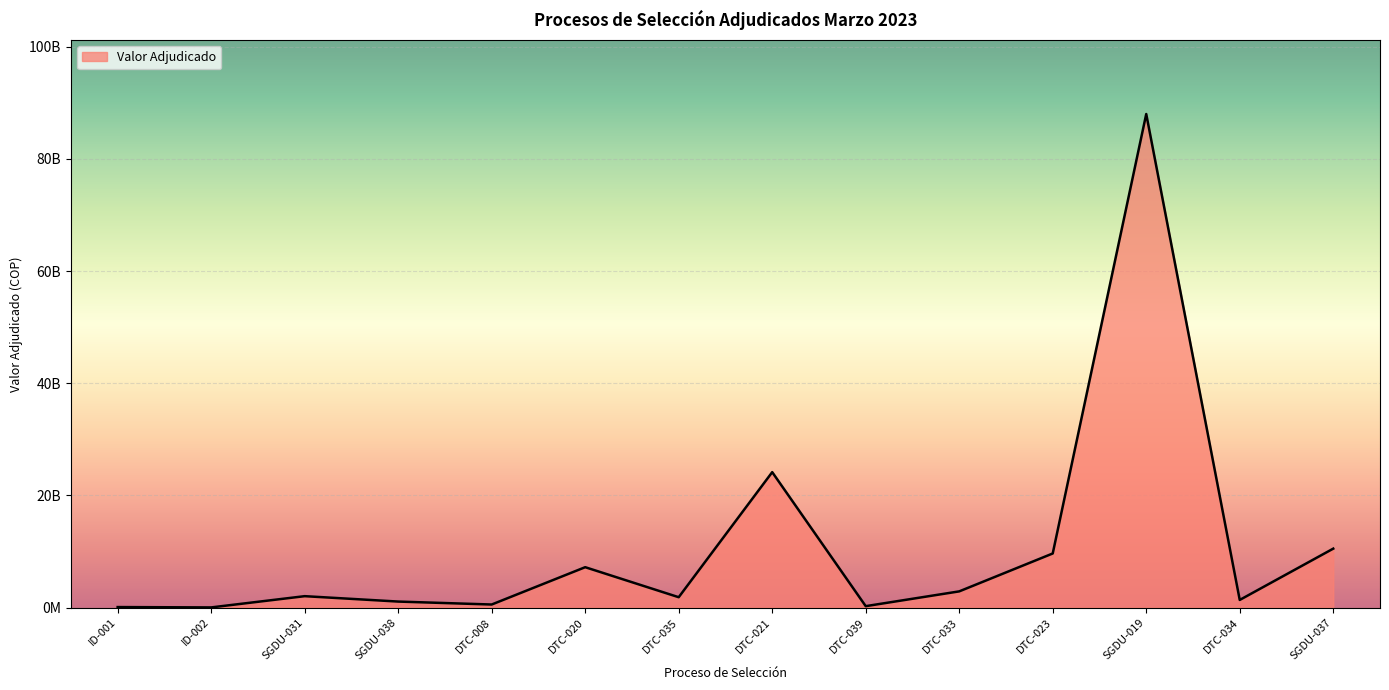

How many points are higher than both their immediate neighbors (excluding endpoints)?

4